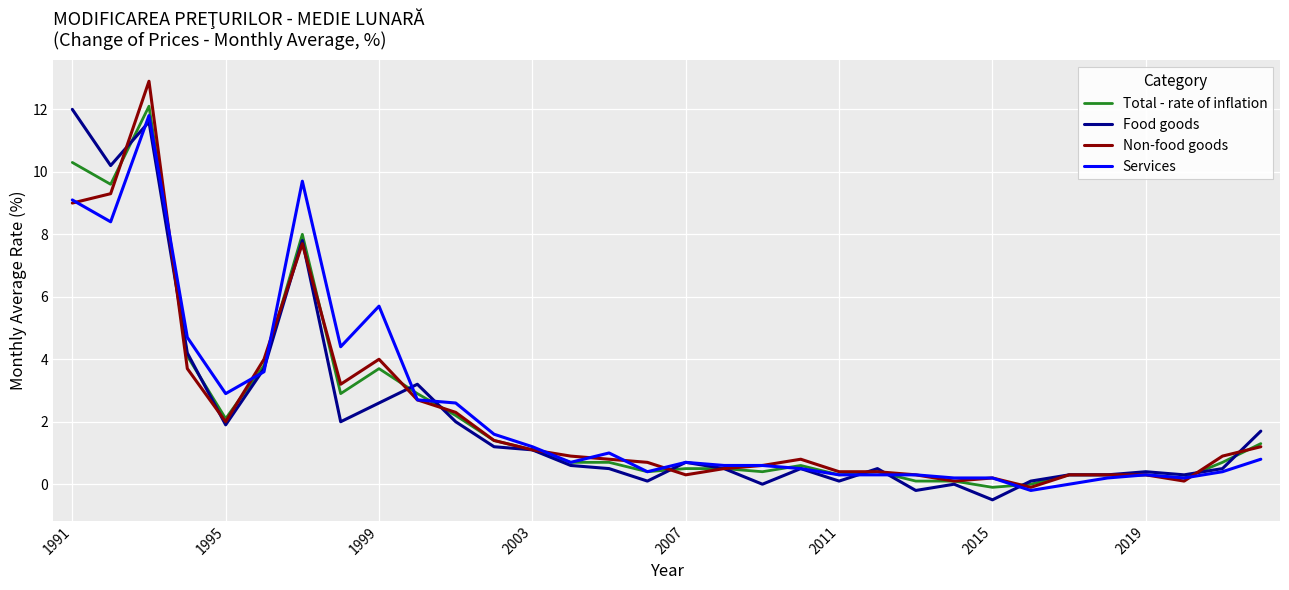

Which series has the widest spread of values?

Non-food goods